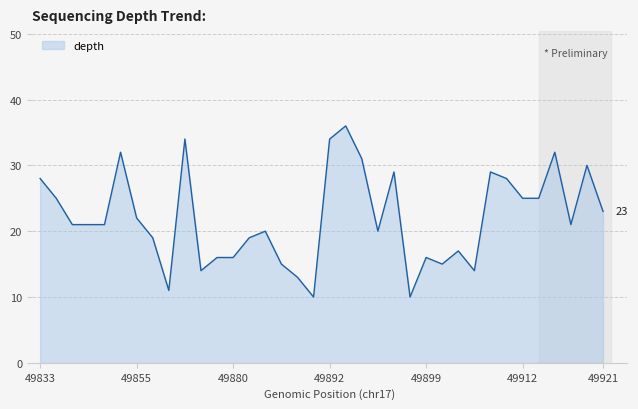

What is the maximum value shown in the chart?

36